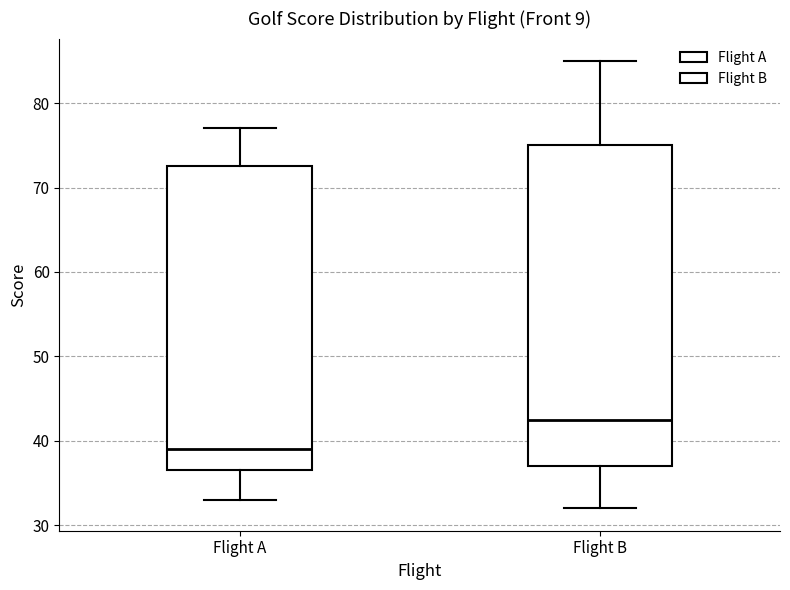

Reading left to right, transcribe this box plot: for each box, give where its median line is, the range the box spans, and where its two whiskers end, as read against the y-axis. The values are not printed on the chart, so give them approximately, as read against the axis.

Flight A: median 39, box 37 to 73, whiskers 33 to 77
Flight B: median 43, box 37 to 75, whiskers 32 to 85